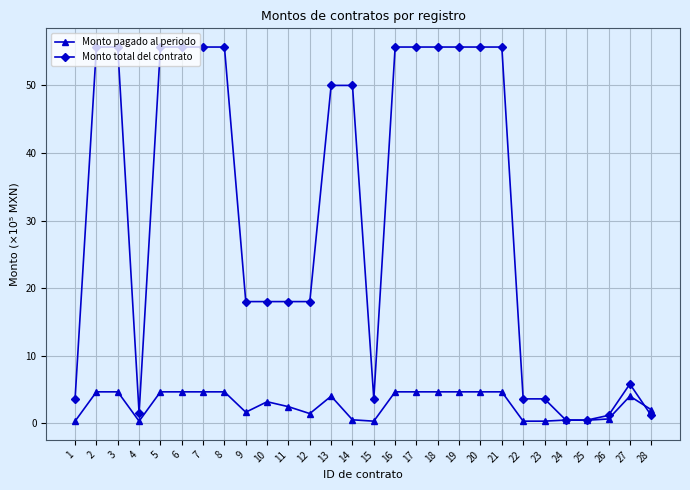

What is the maximum value shown in the chart?

55.7